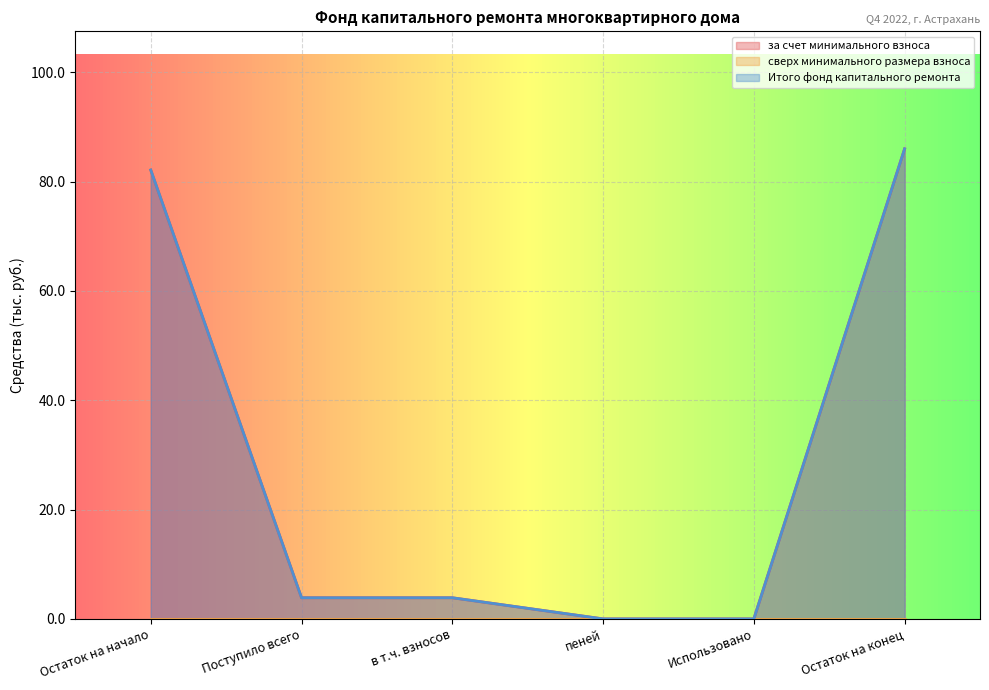

How many values in Итого фонд капитального ремонта are above zero?

4